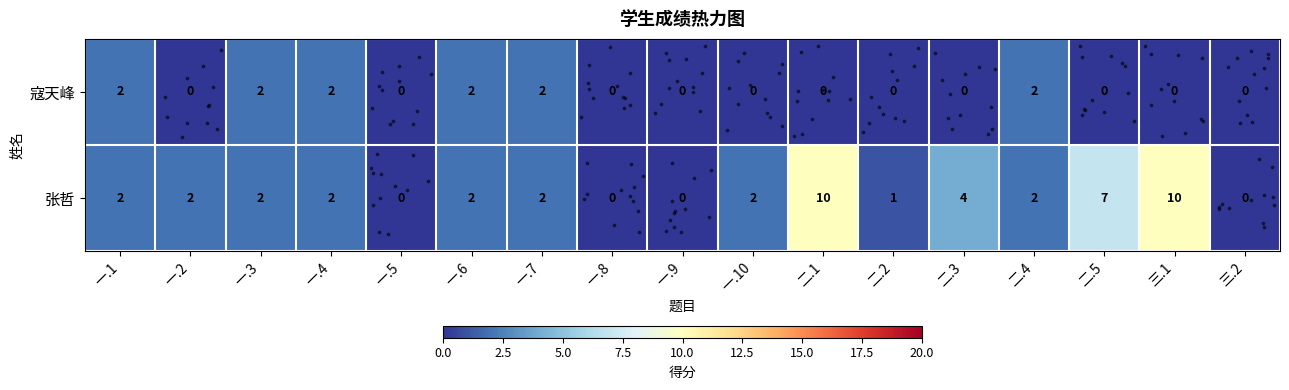

At how many categories does at least one series exceed 8?

2